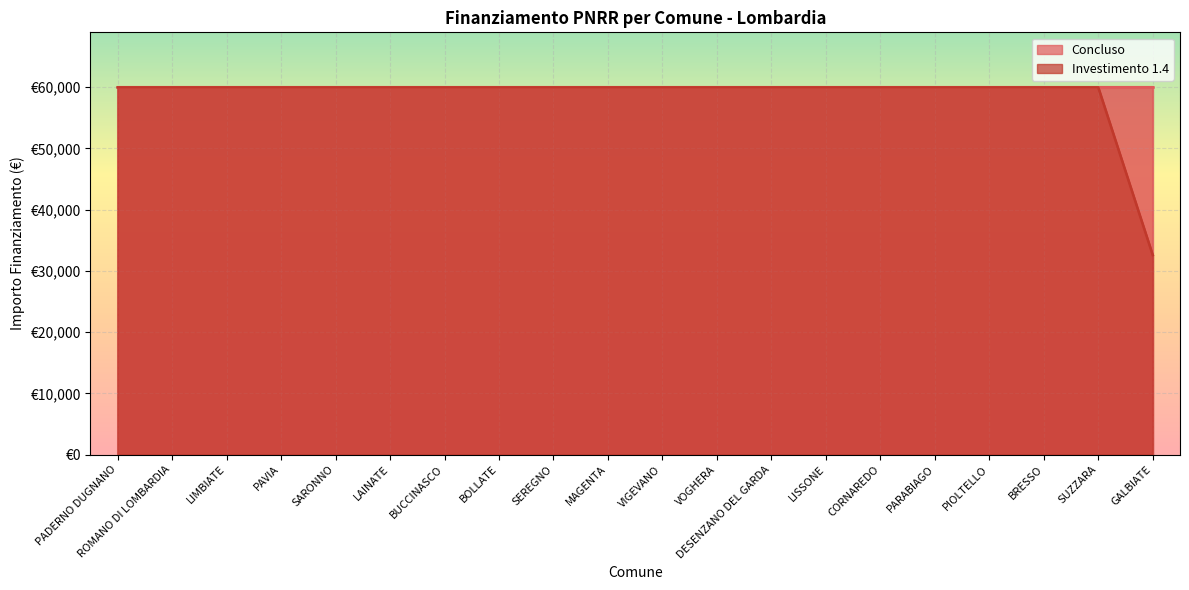

What is the value of the 11th point from the left?

59966